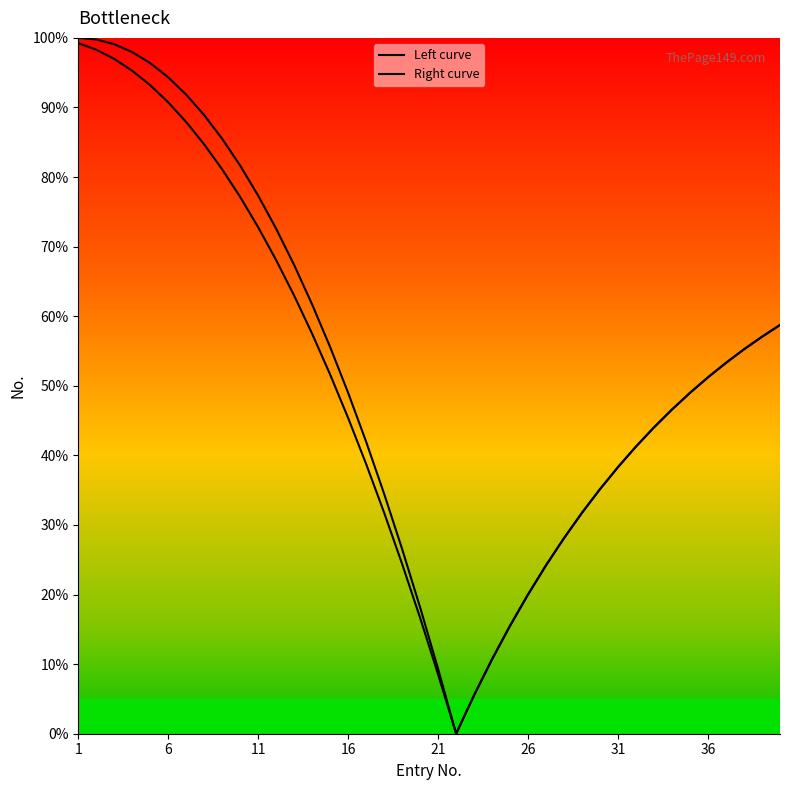

What is the difference between the maximum and second lowest values in the Left curve series?

94.5